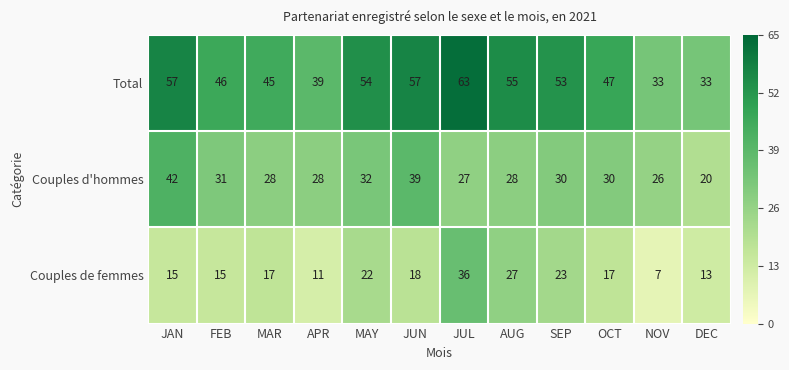

What is the spread (max minus min) of values at JUN?

39